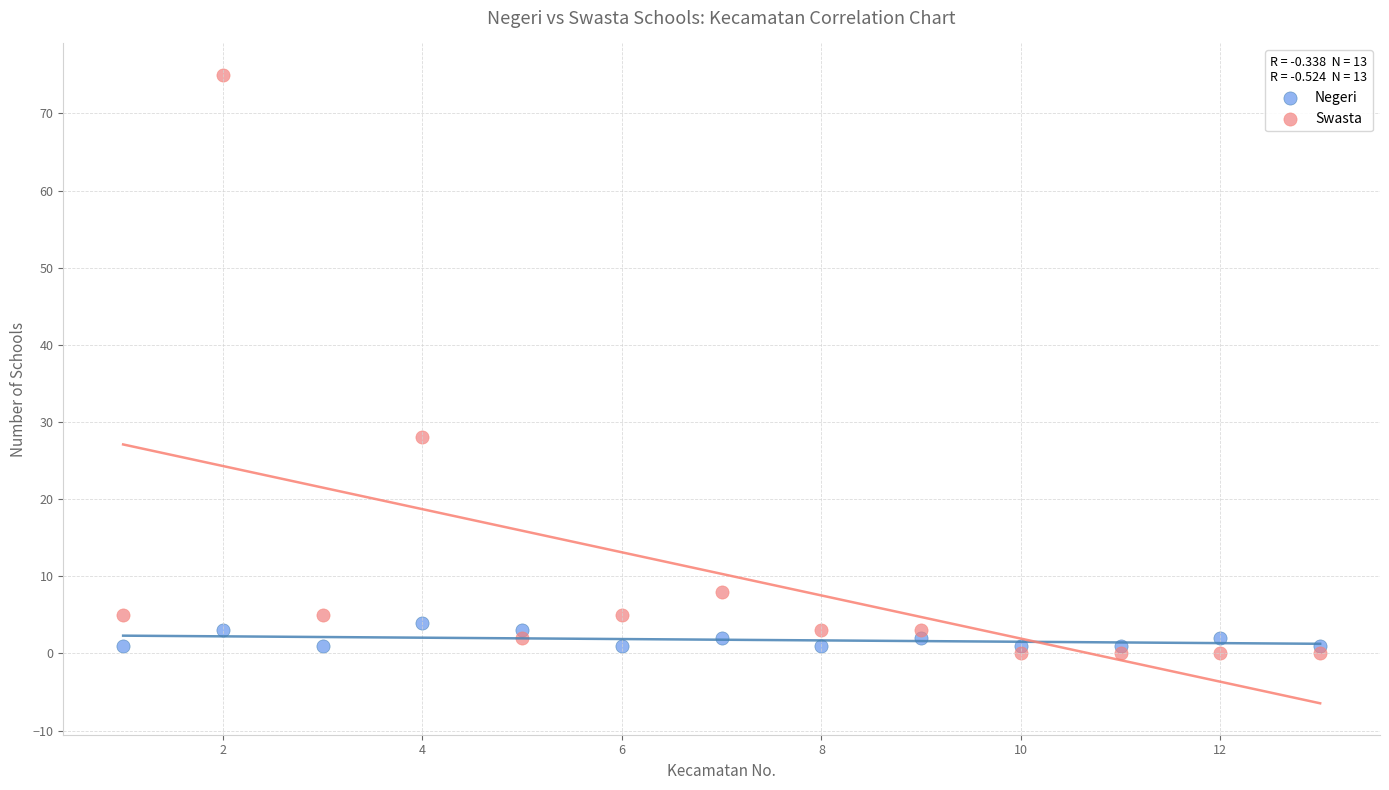

Which series has the widest spread of Y values?

Swasta